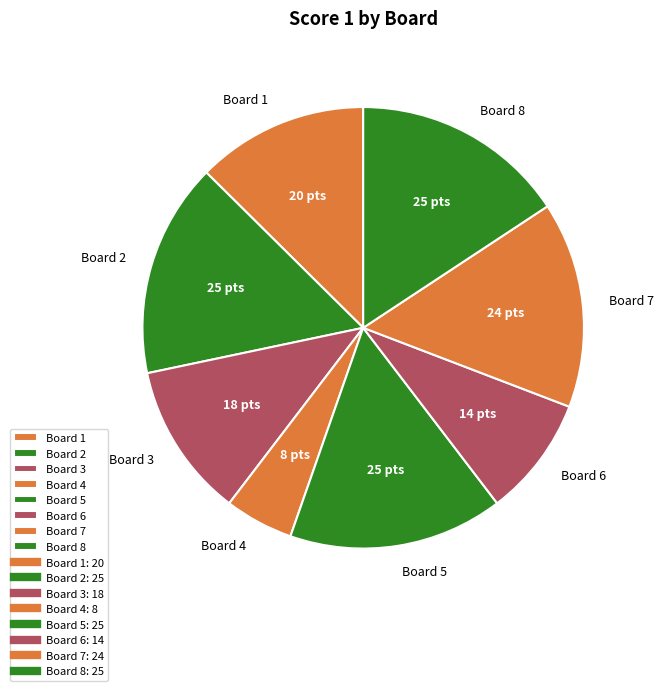

Which slice is the smallest?

Board 4